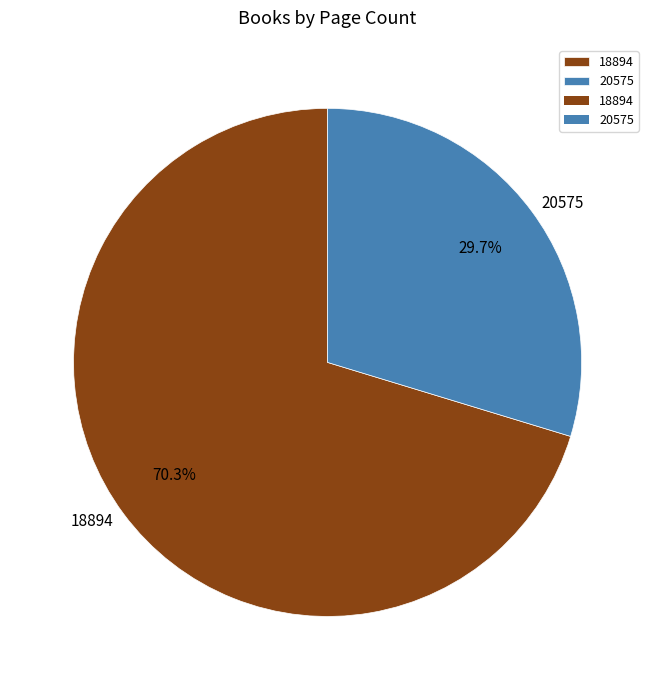

How many slices are in this pie chart?

2